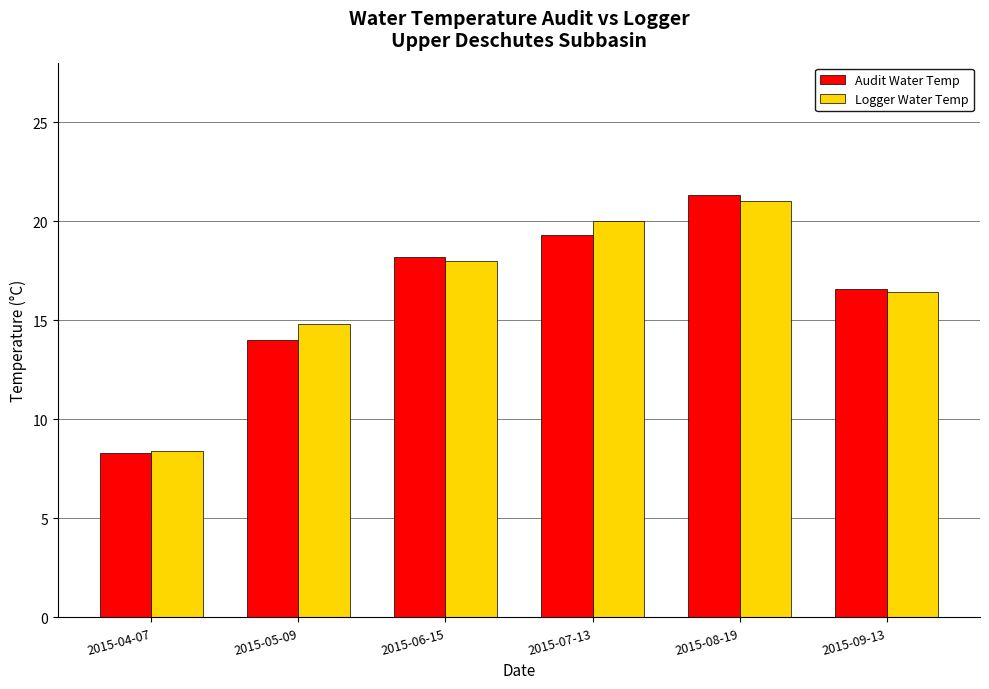

Between 2015-05-09 and 2015-08-19, which series saw the biggest shift?

Audit Water Temp